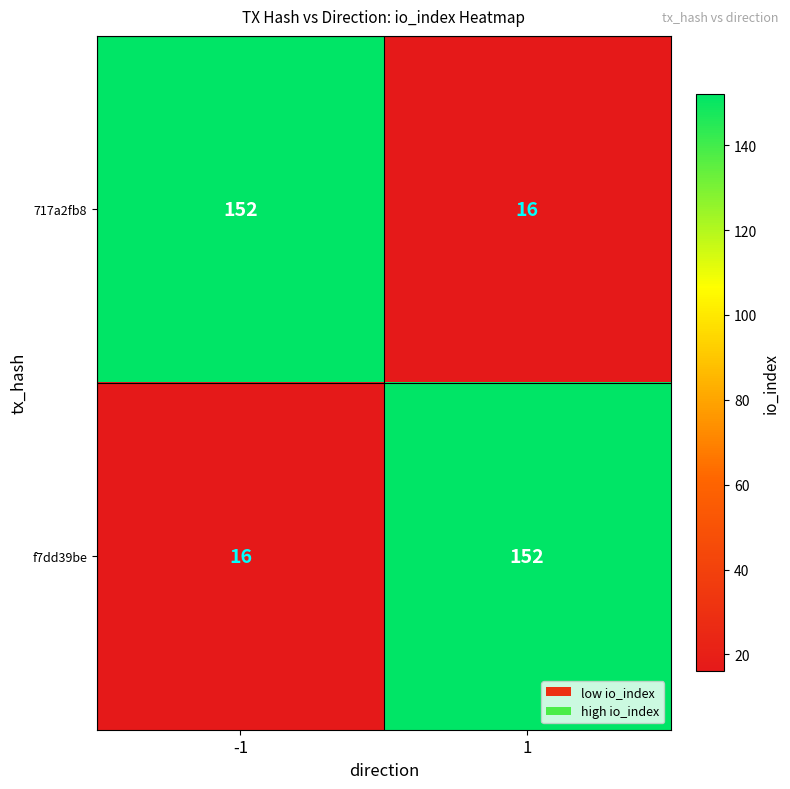

What is the lowest value of the f7dd39be series?

16